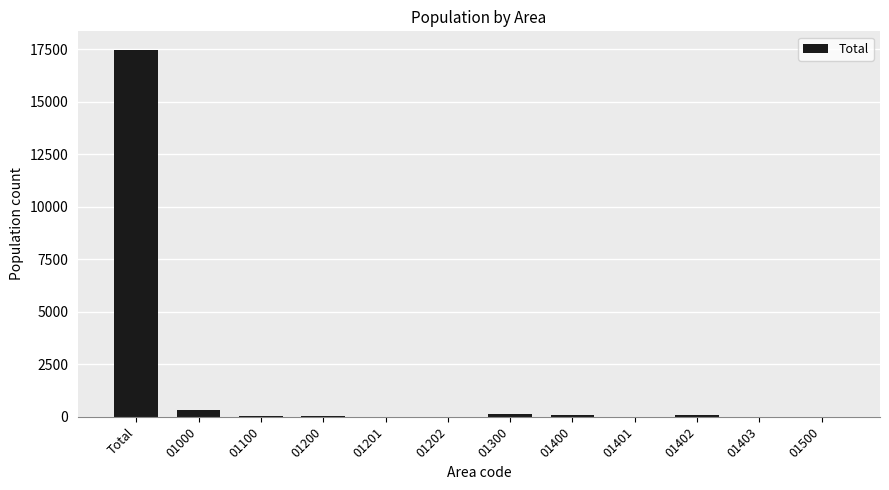

What is the greatest value displayed?

17480